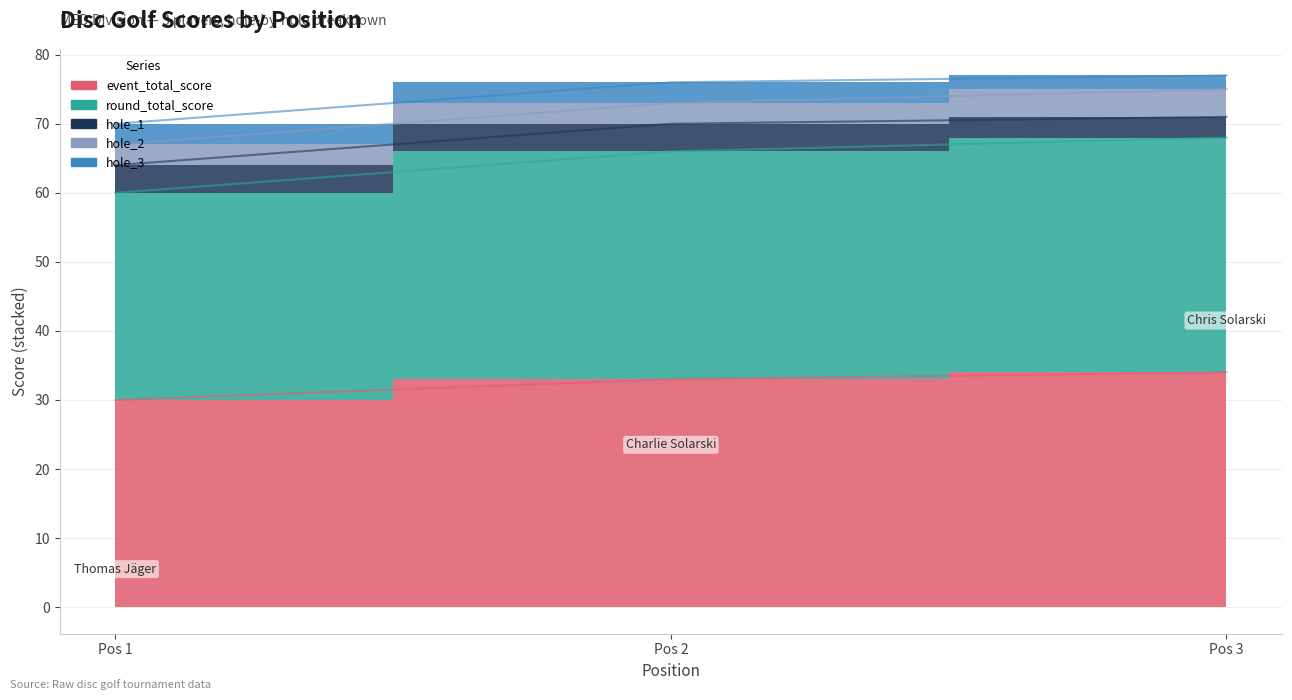

At 1, list the series in order from largest to smallest.

event_total_score, round_total_score, hole_1, hole_2, hole_3